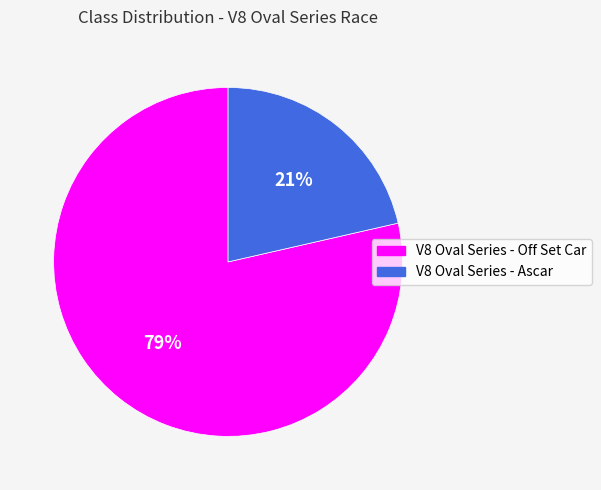

The V8 Oval Series - Ascar slice represents 14% of the pie. True or false?

False